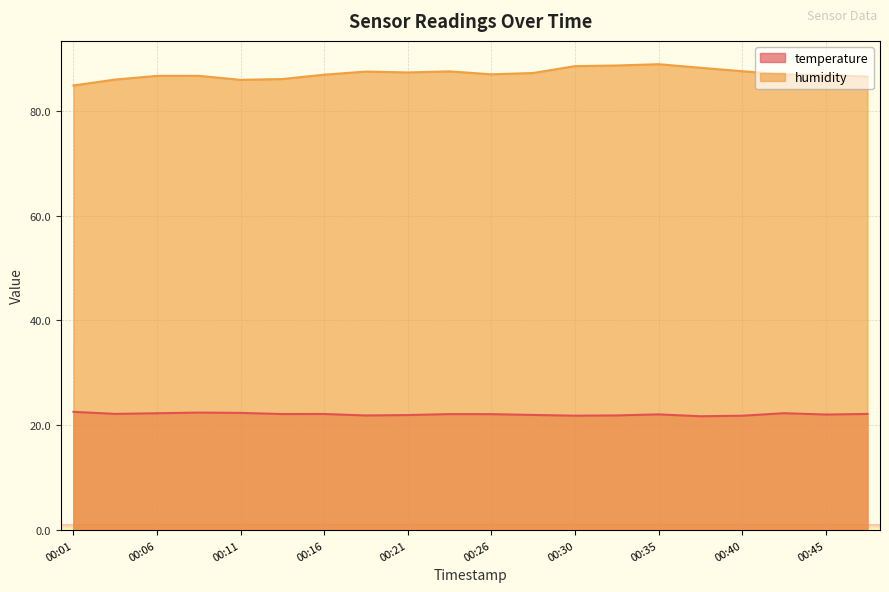

How many lines are shown in the chart?

2